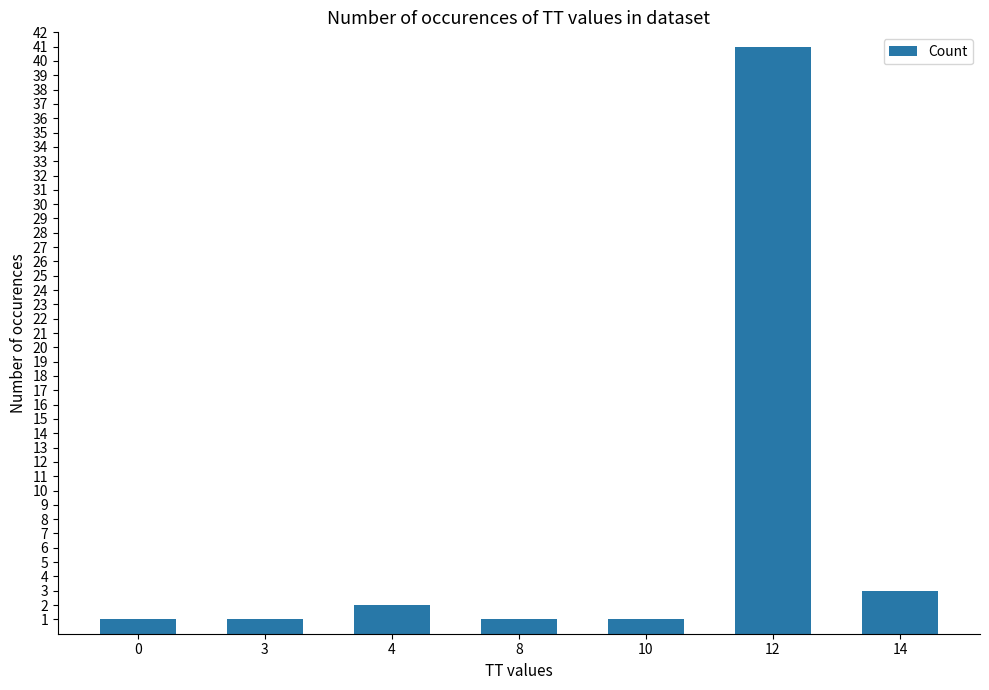

What is the difference between the values at 12 and 0?

40